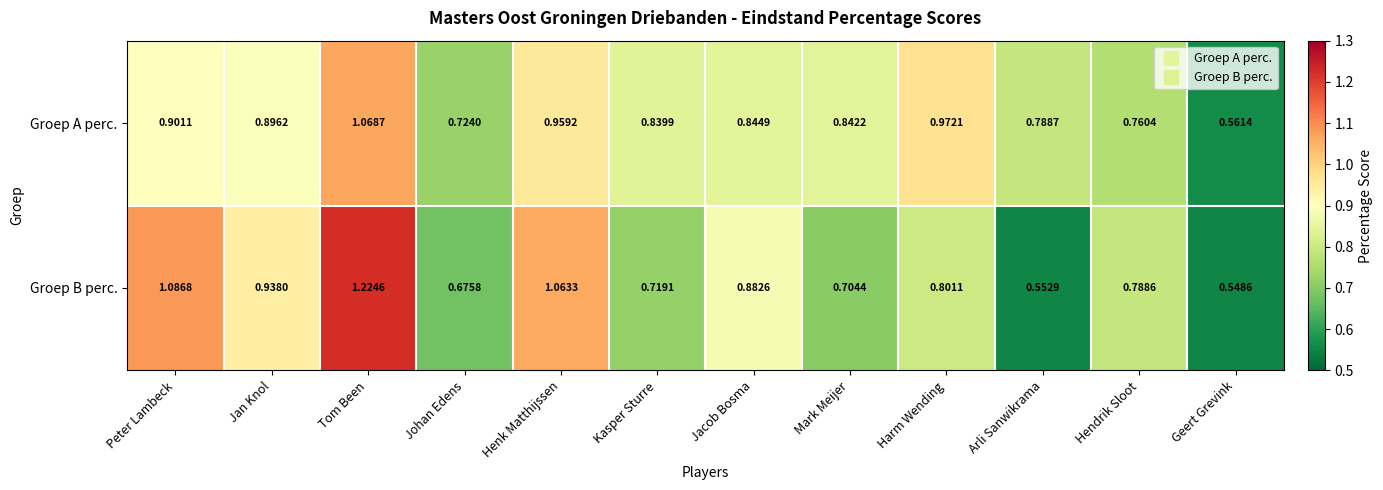

List the series in order of their overall mean, highest first.

Groep A perc., Groep B perc.